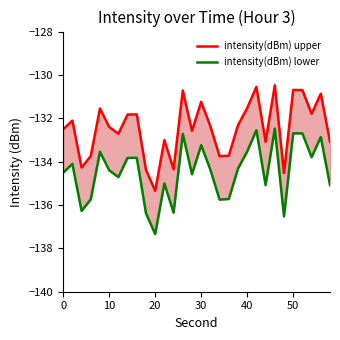

The intensity(dBm) lower series shows -87.4 at 22. True or false?

False